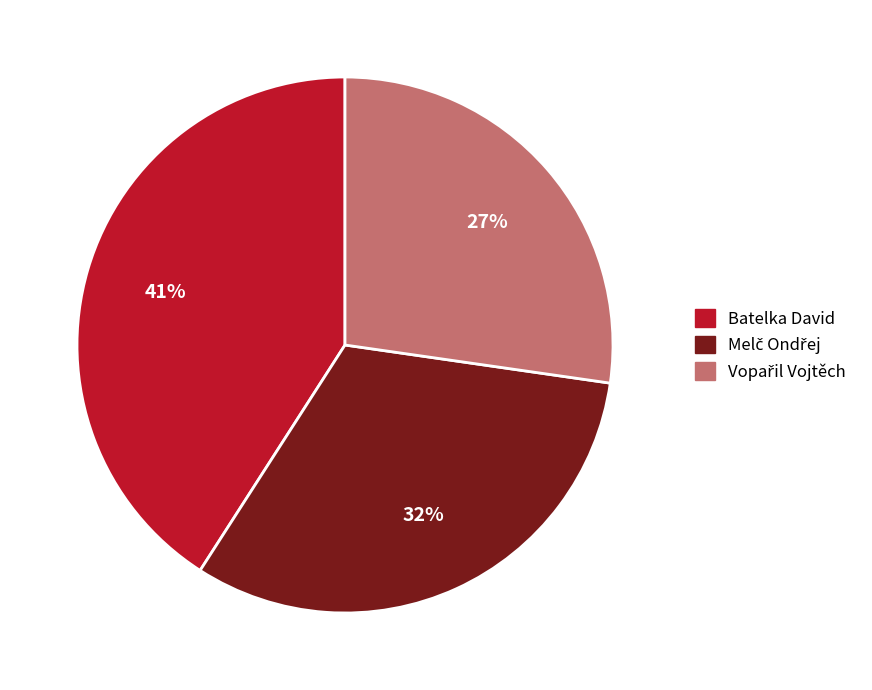

Which slice is the largest?

Batelka David